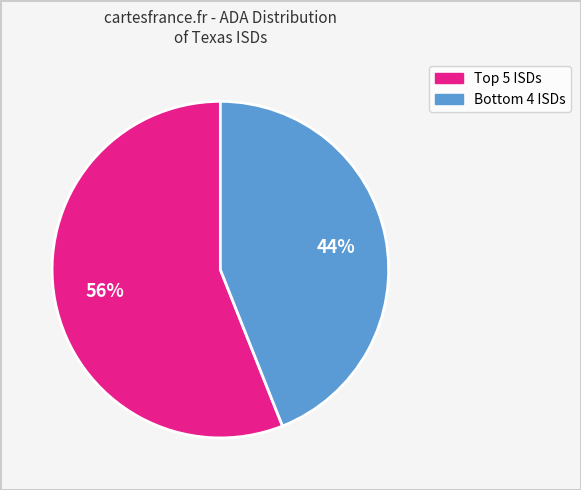

Count the number of slices in the pie.

2